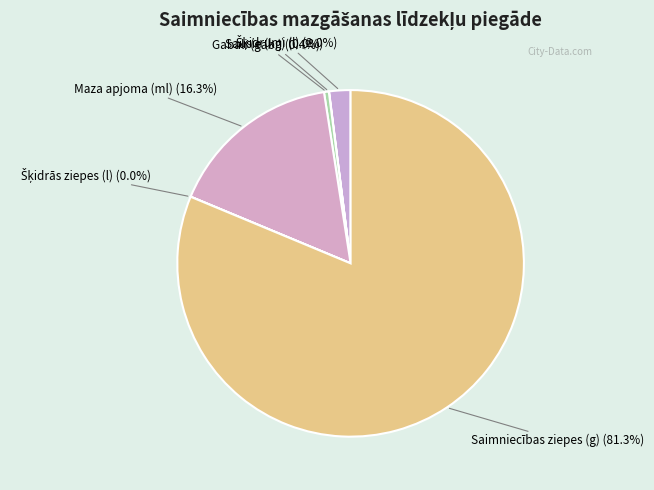

Which slice is the largest?

Saimniecības ziepes (g)